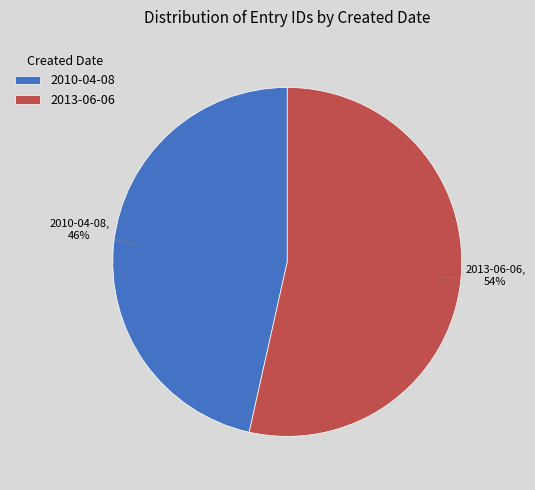

How many segments does this pie chart have?

2